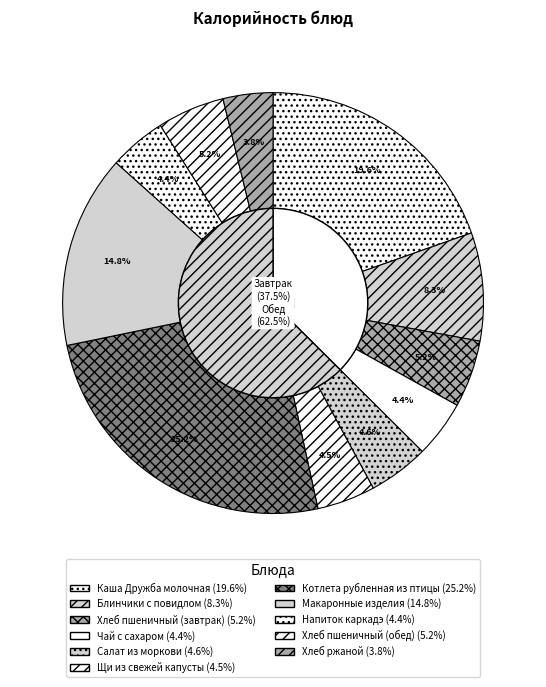

To the nearest percent, what is the combined percentage of Котлета рубленная из птицы and Напиток каркадэ?

30%